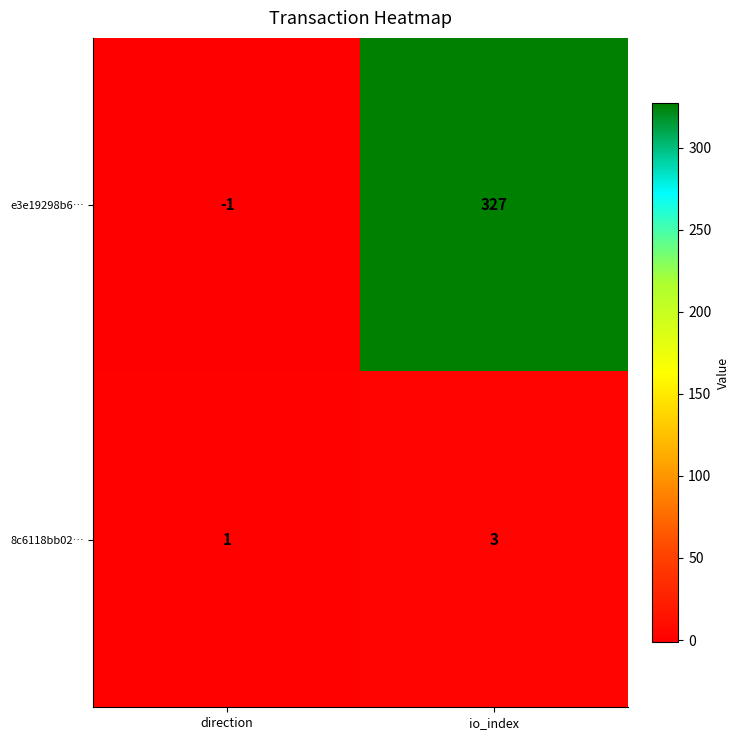

What is the sum of all 8c6118bb02… values?

4